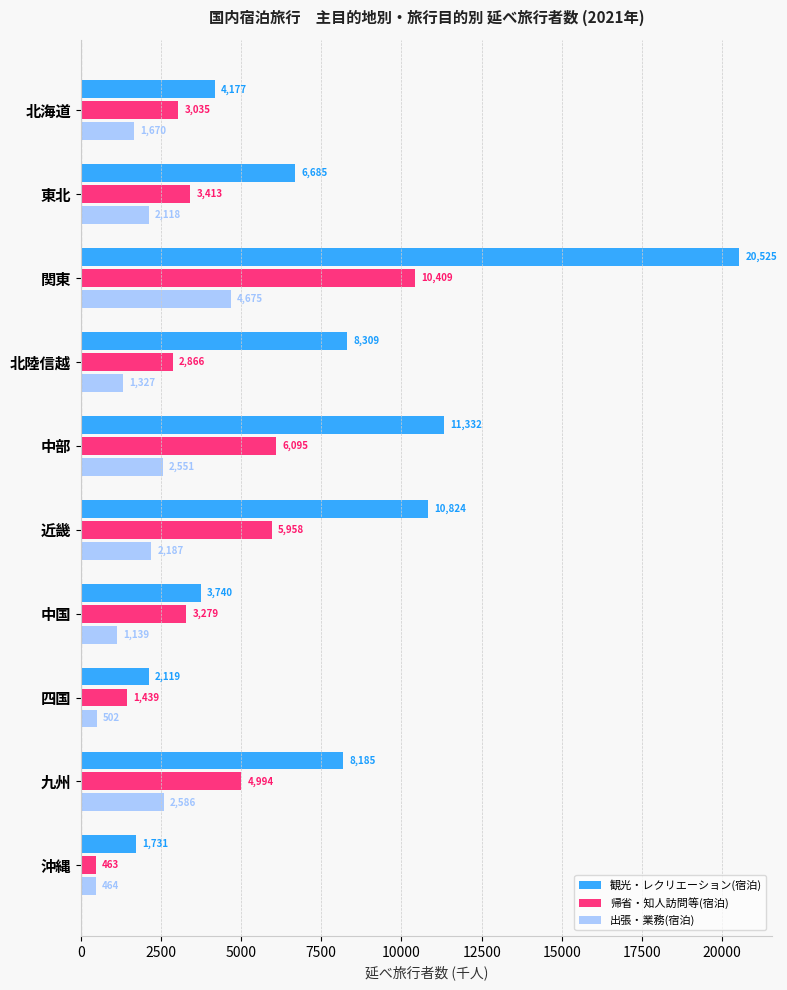

Between 中部 and 四国, which series saw the biggest shift?

観光・レクリエーション(宿泊)